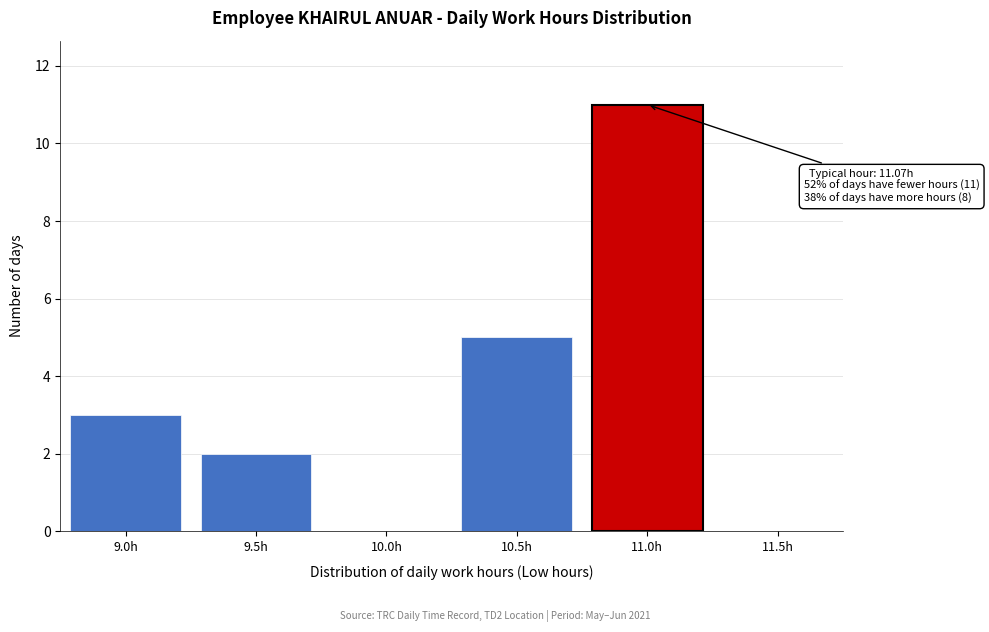

Reading left to right, extract all data points from this chart.

9.0h=3	9.5h=2	10.0h=0	10.5h=5	11.0h=11	11.5h=0